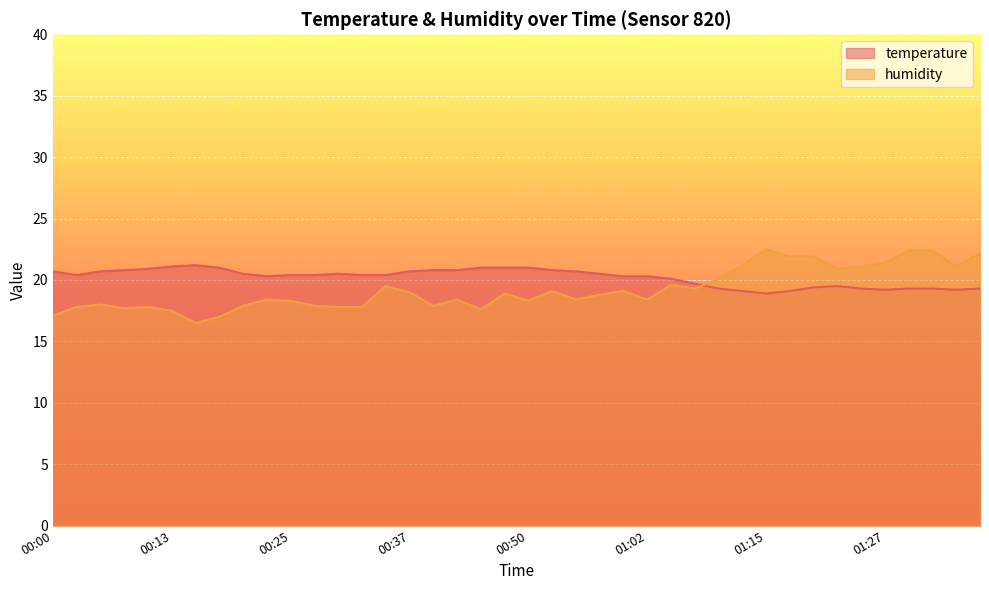

What is the label of the 28th point from the right?

00:30